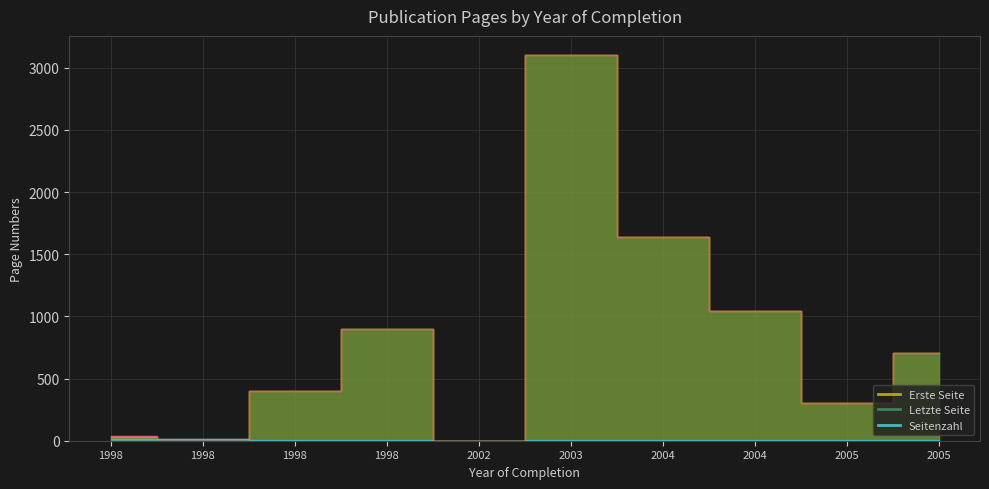

What is the maximum value shown in the chart?

3101